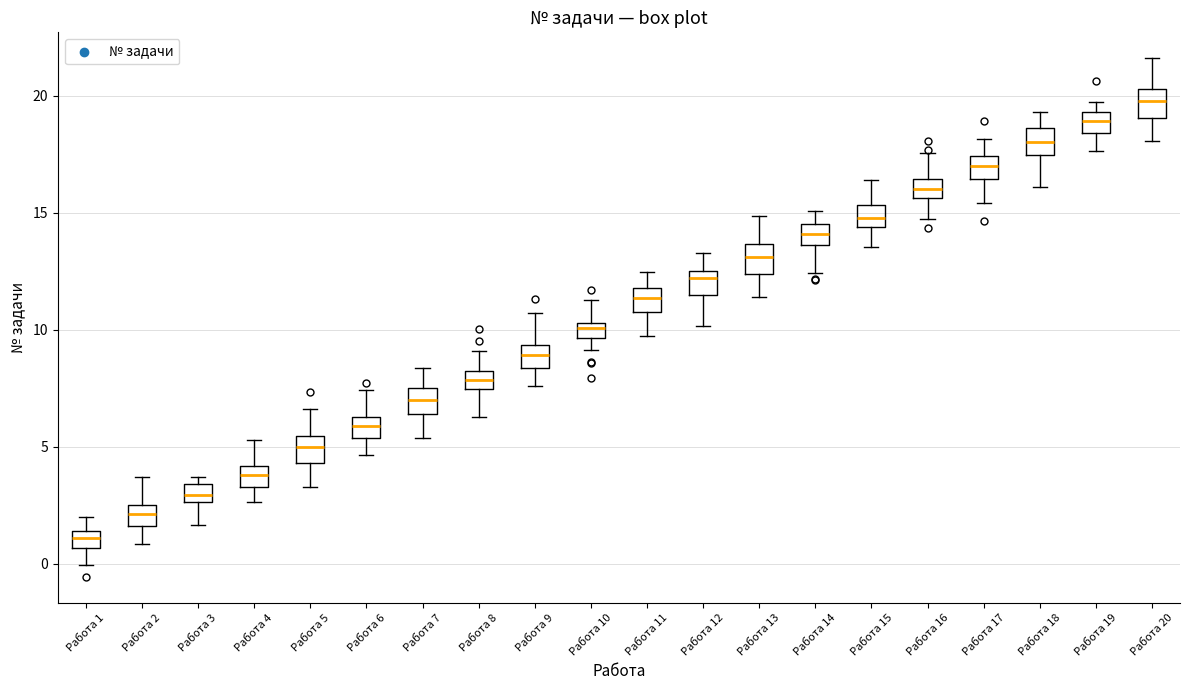

Where does the upper whisker of the box for Работа 16 end on the y-axis? The values are not printed on the chart, so give them approximately, as read against the axis.

17.5